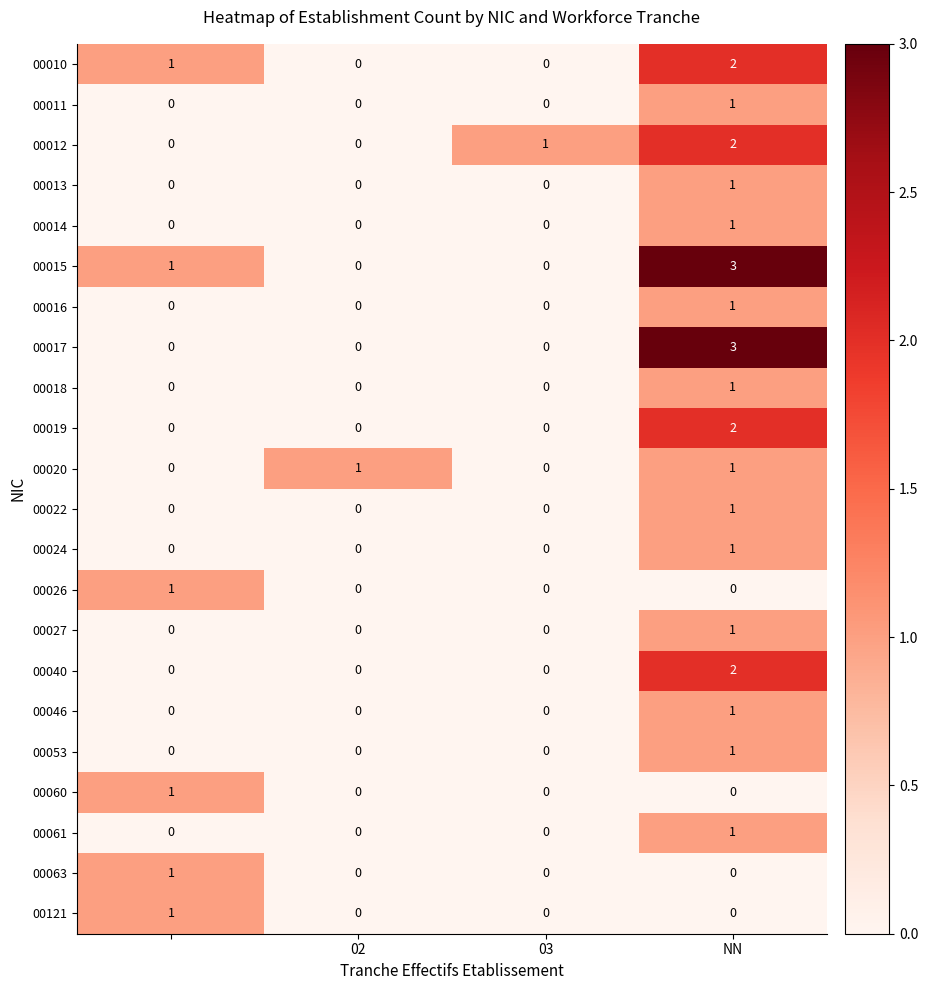

How many 00018 values are between 0 and 1?

4